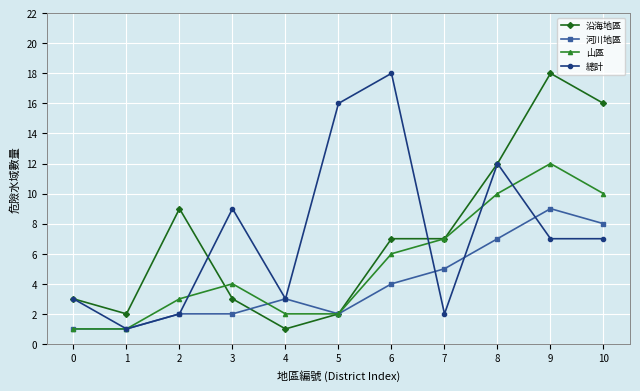

Which category has the highest value in the 河川地區 series?

9